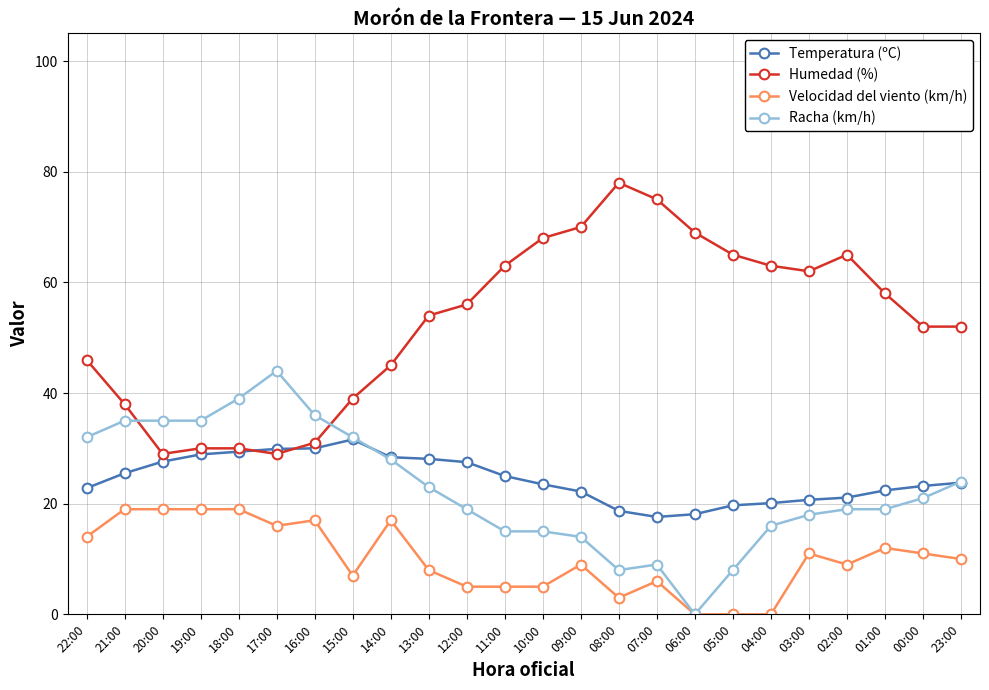

List the series in order of their peak value, lowest first.

Velocidad del viento (km/h), Temperatura (ºC), Racha (km/h), Humedad (%)